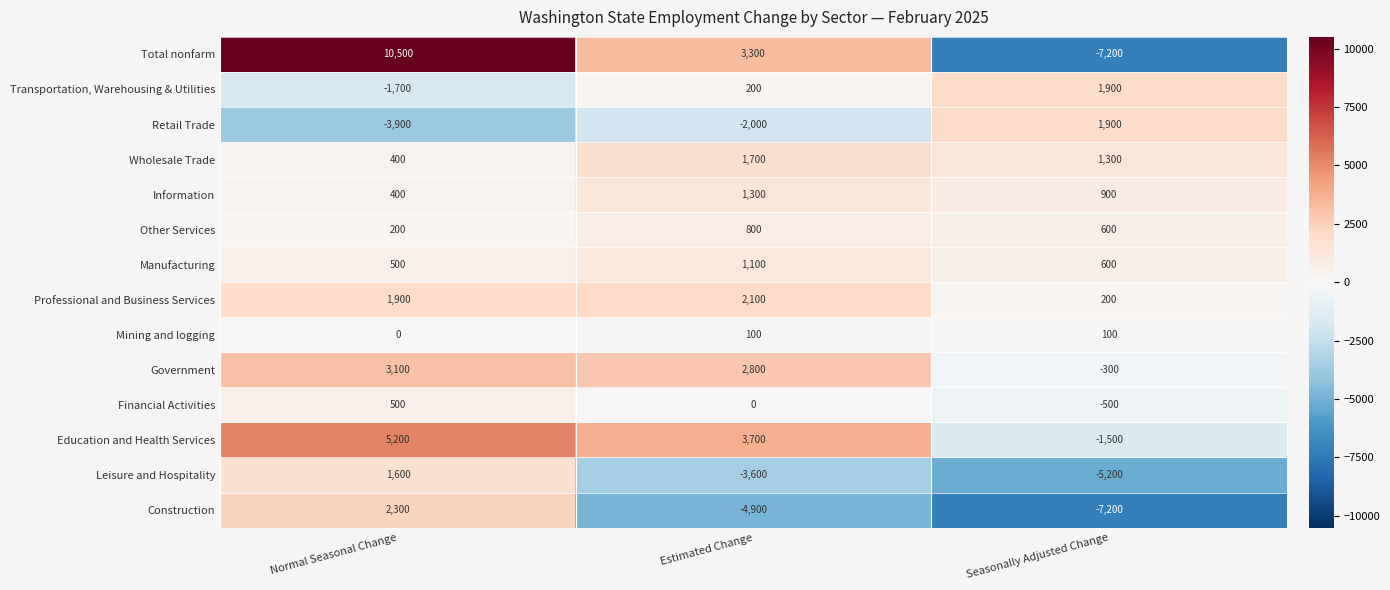

At which category is the sum across all series the highest?

Normal Seasonal Change